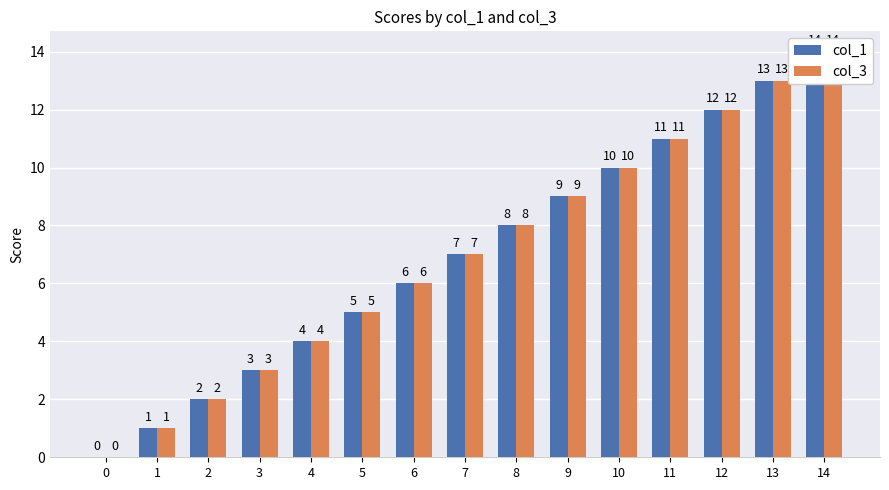

What is the value of the col_1 bar at the 9th from the left?

8